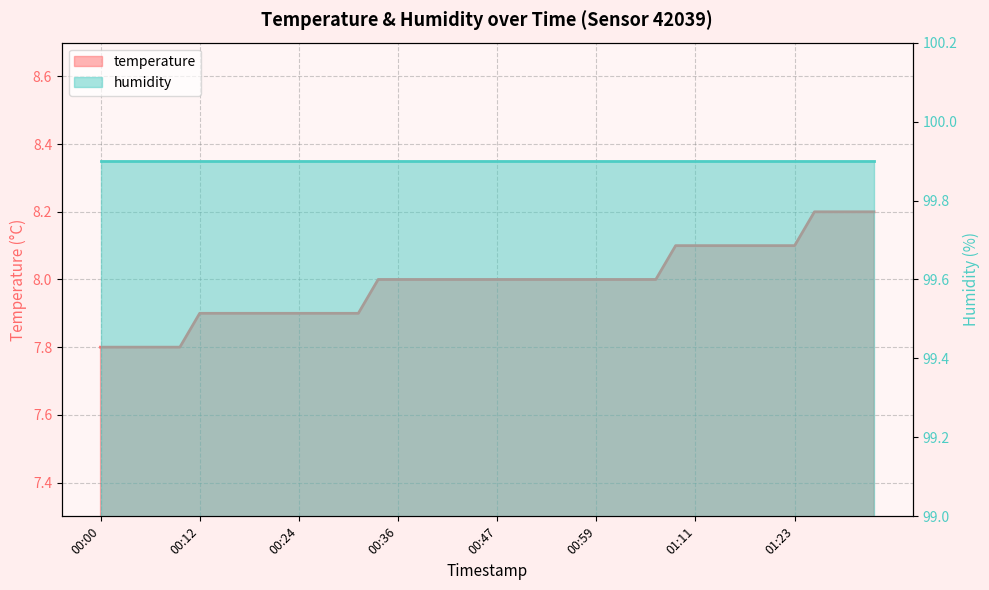

What is the minimum value shown in the chart?

7.8